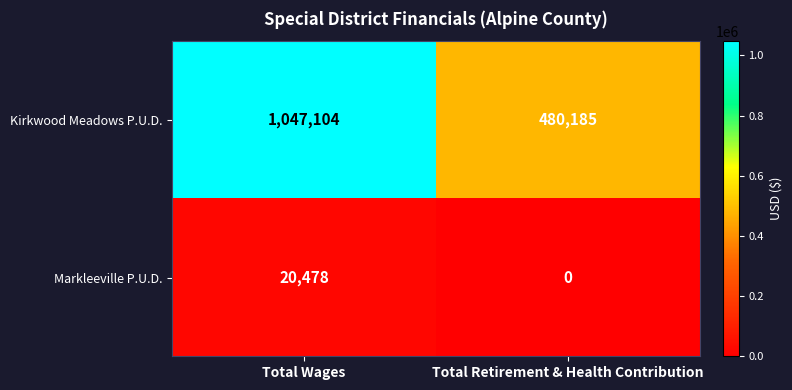

What is the total value across all series at Total Retirement & Health Contribution?

480185